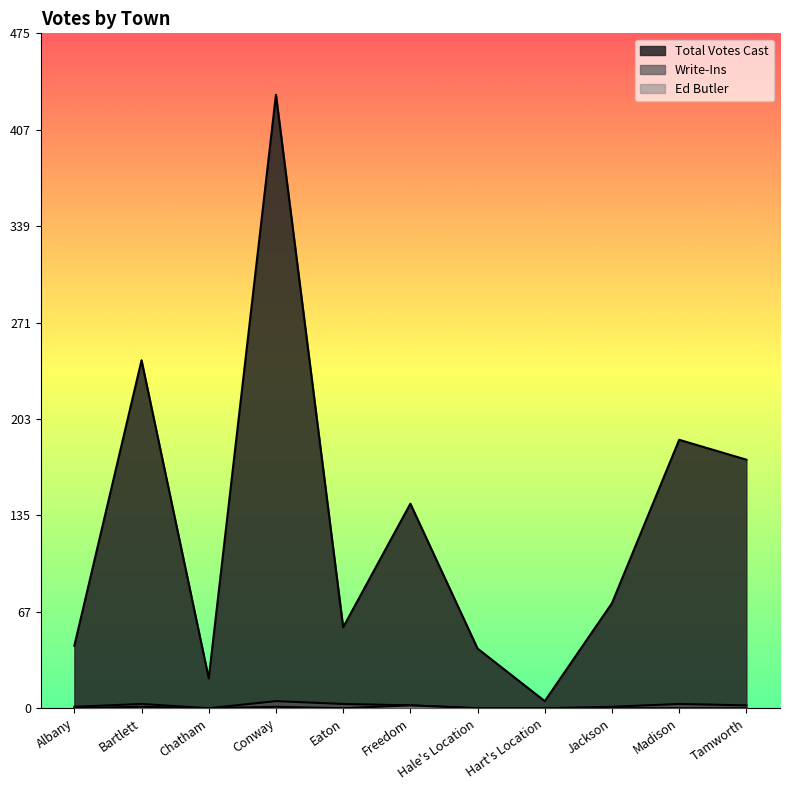

True or false: Total Votes Cast and Ed Butler cross at least once.

False